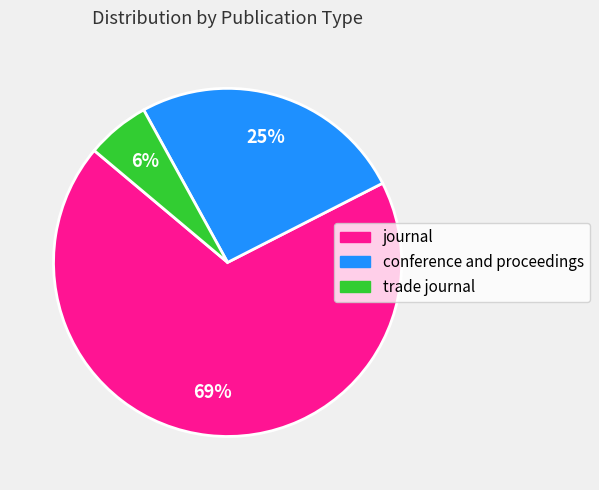

Between trade journal and conference and proceedings, which is larger?

conference and proceedings